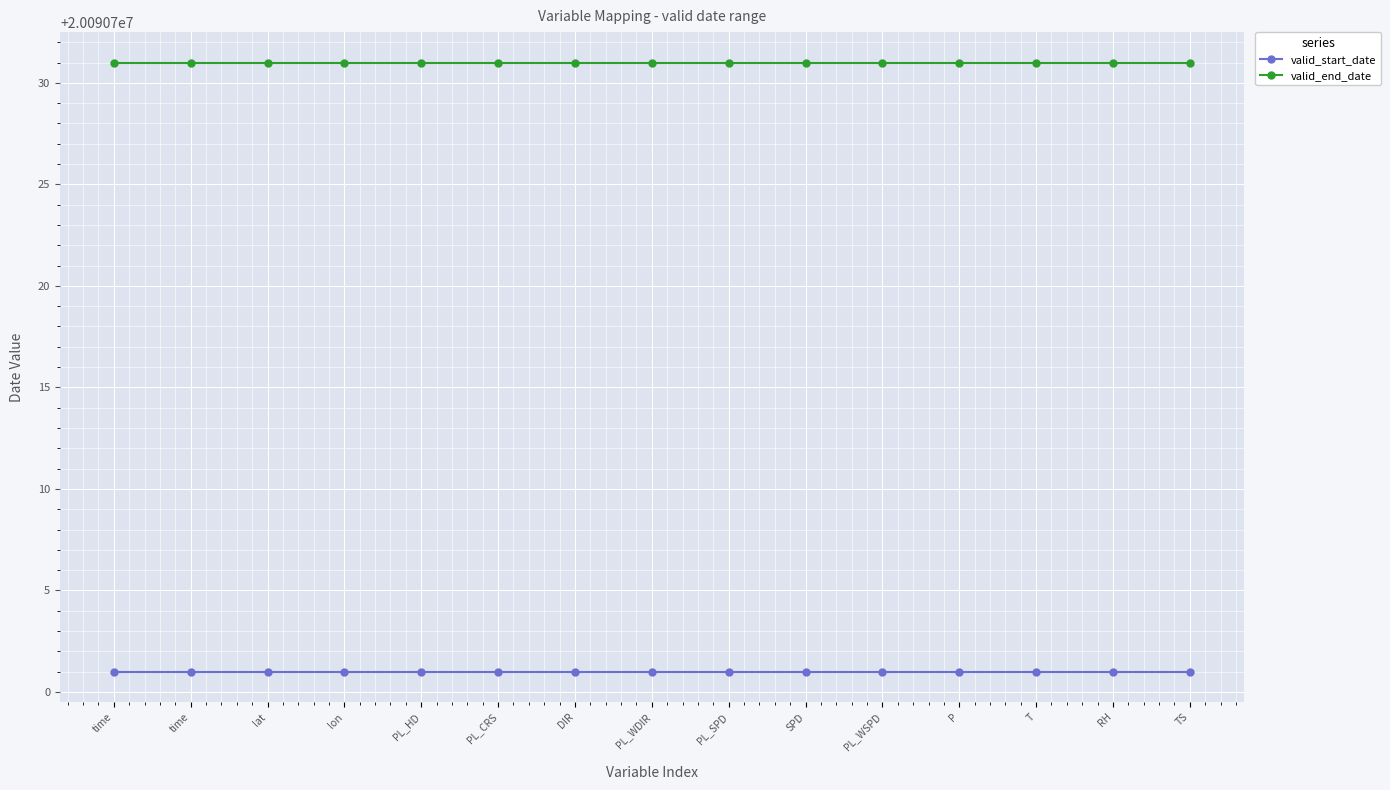

At how many categories does at least one series exceed 20090706?

15